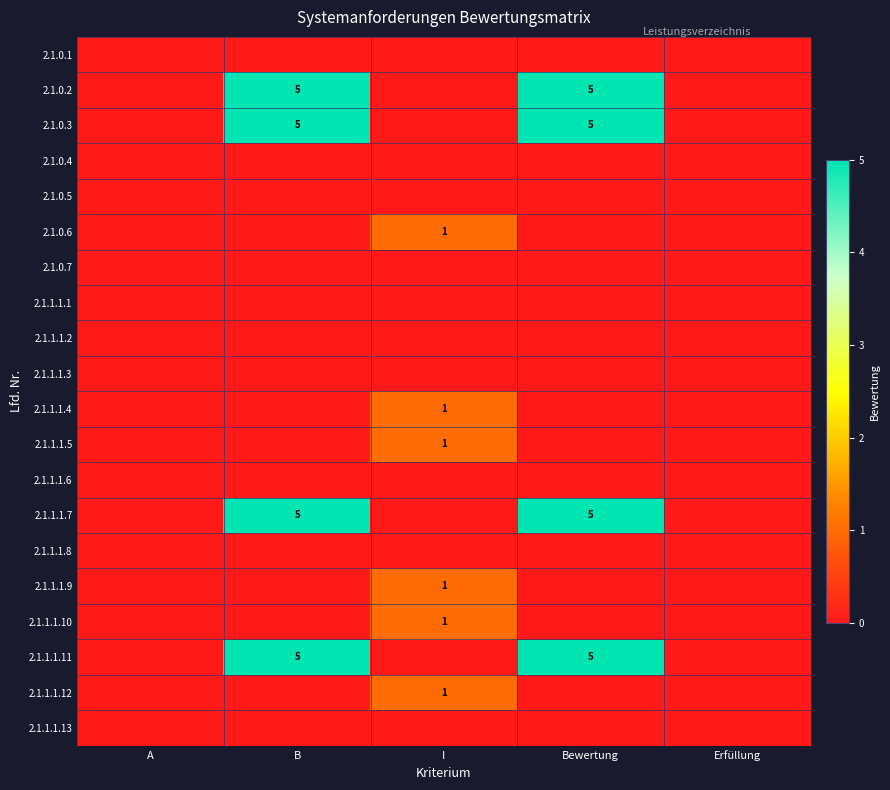

The 2.1.1.1.7 series shows 2 at B. True or false?

False